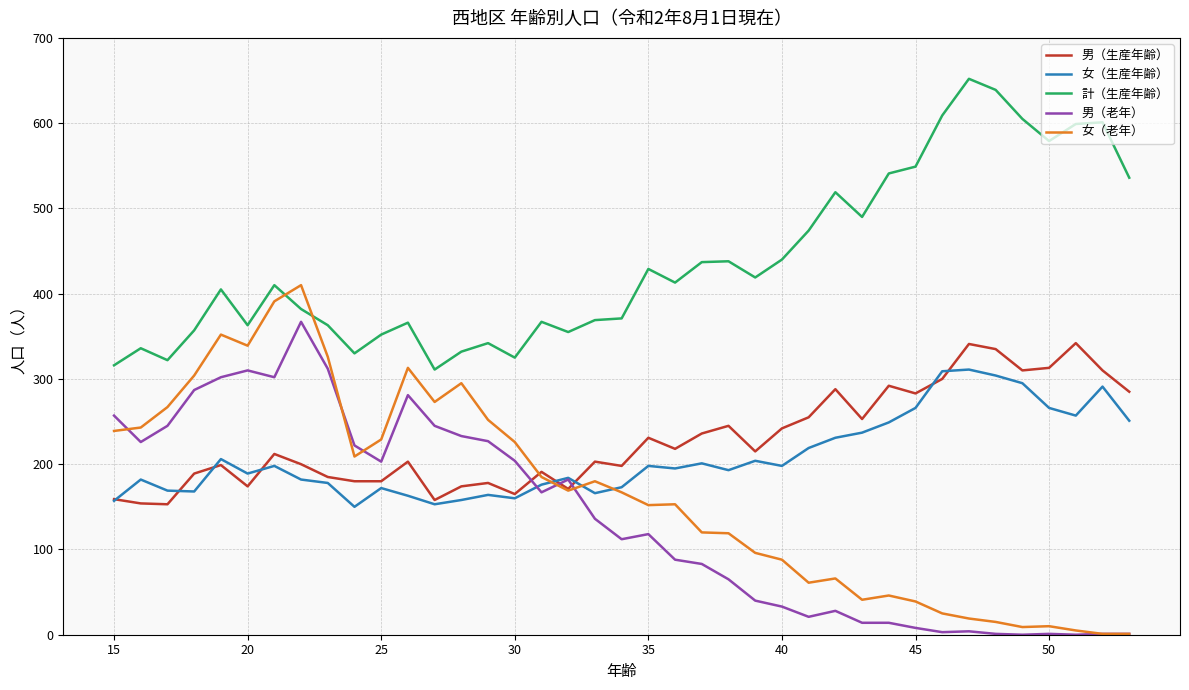

Which series has the largest total across all categories?

計（生産年齢）